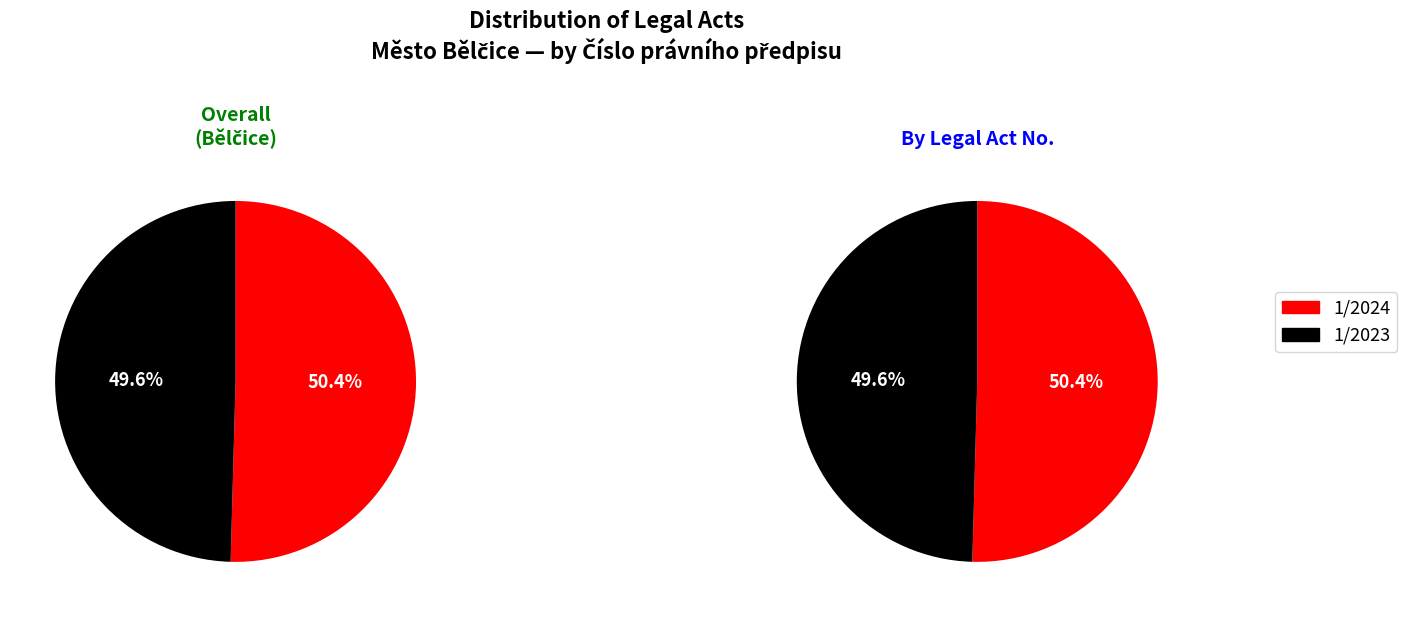

How many segments does this pie chart have?

2